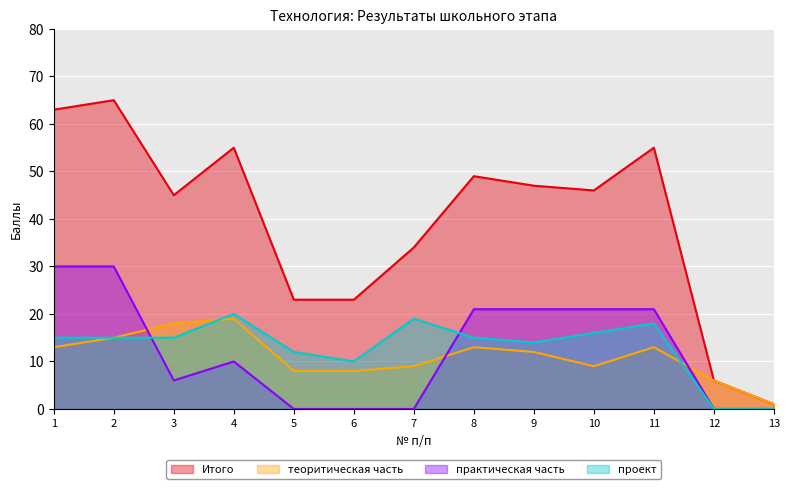

What is the difference between the highest and lowest values at 4?

45